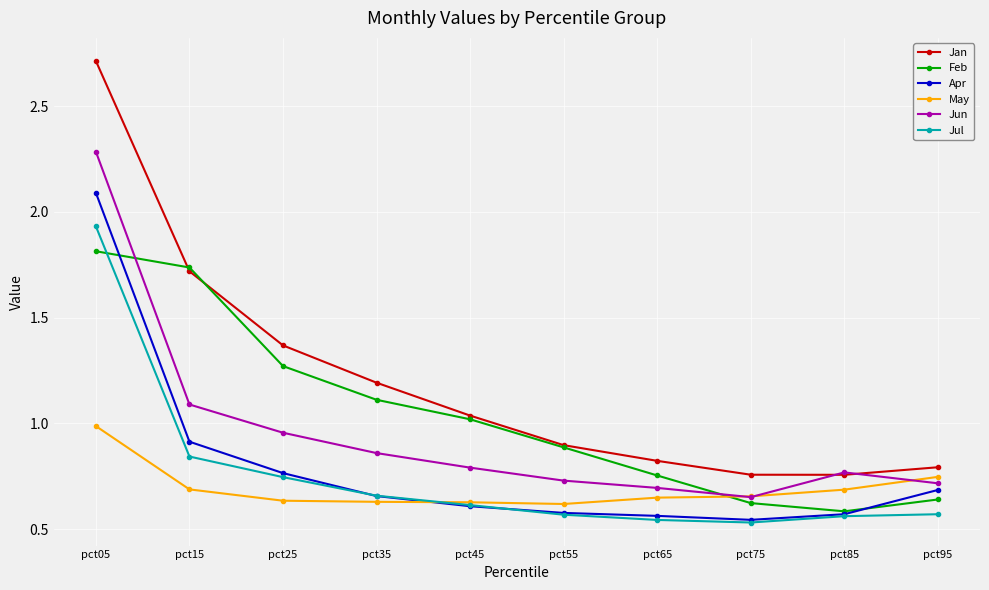

Which series has the largest total across all categories?

Jan